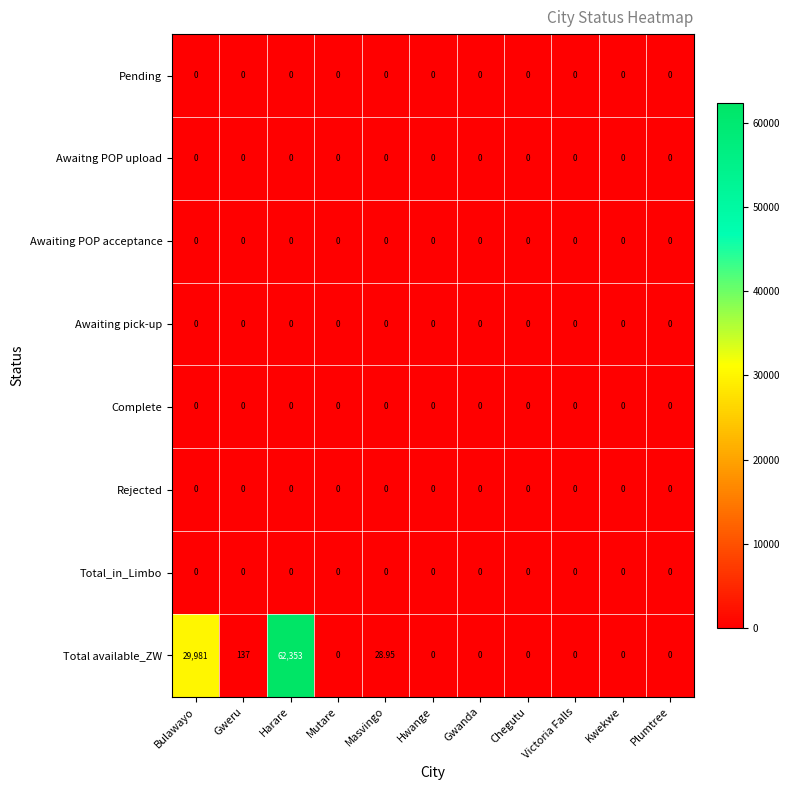

How many categories are shown in the chart?

11